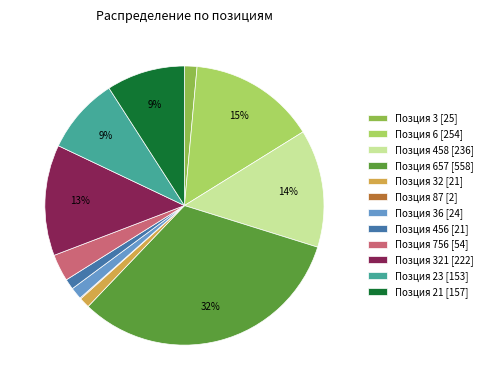

To the nearest percent, what is the difference between the largest and smallest slice percentages?

32%